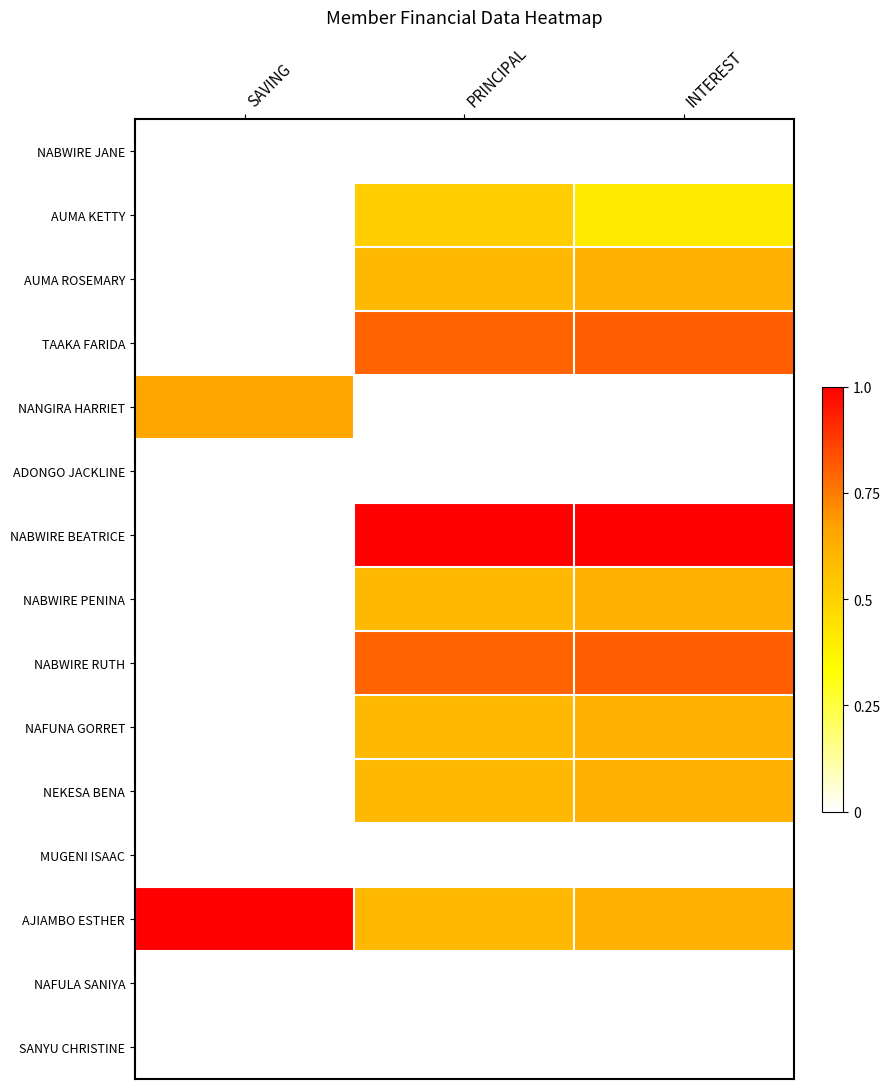

How many series are shown in this chart?

15